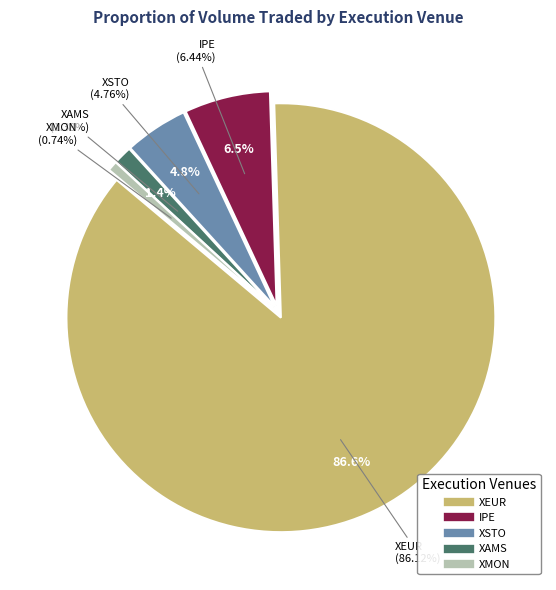

Is there a majority slice in this chart?

Yes